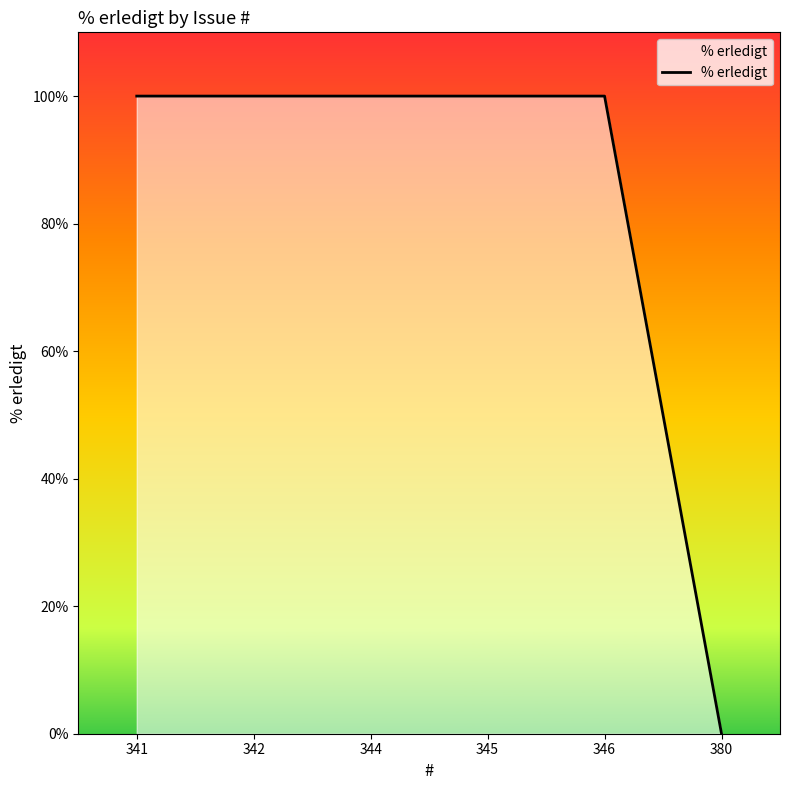

The chart shows a value of 0 at 380. True or false?

True